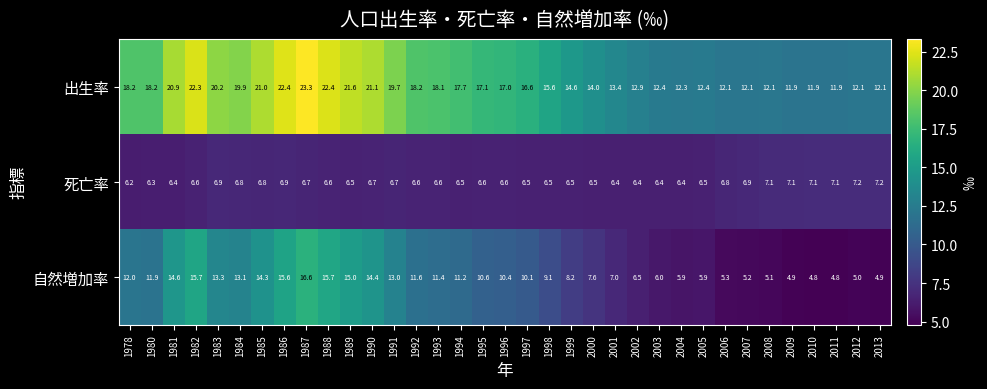

Which series has the largest range (max minus min)?

自然増加率